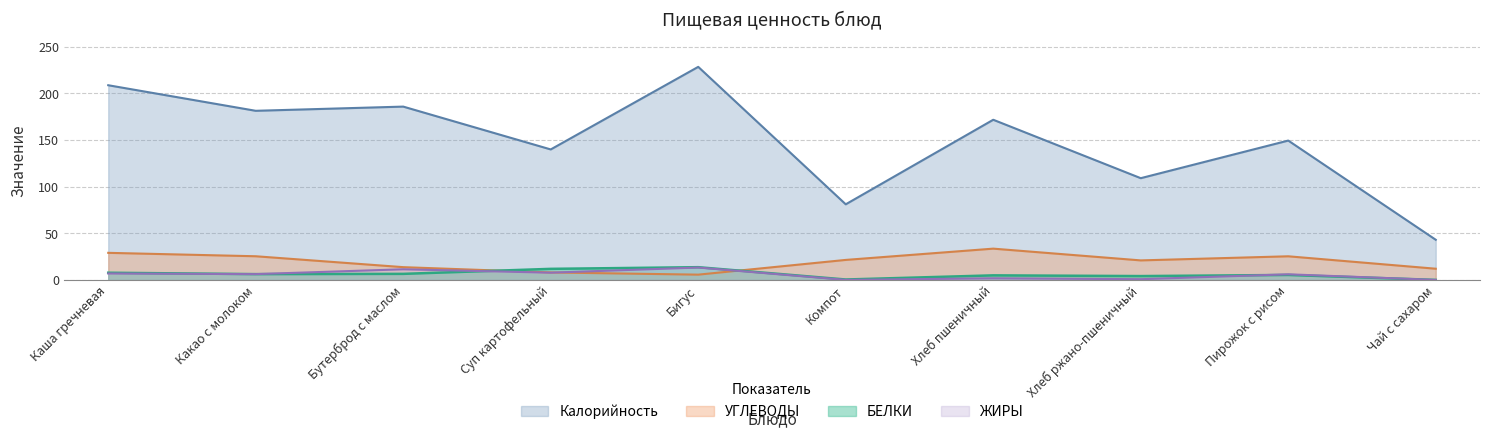

How many interior local peaks does the ЖИРЫ series have?

4